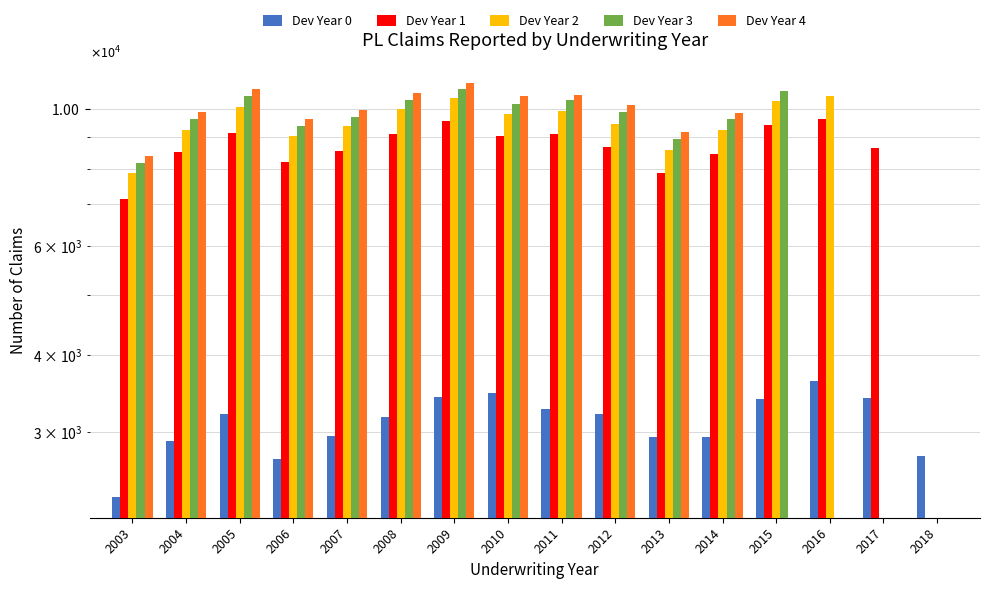

What is the sum of the Dev Year 3 values at 2011 and 2006?

19691